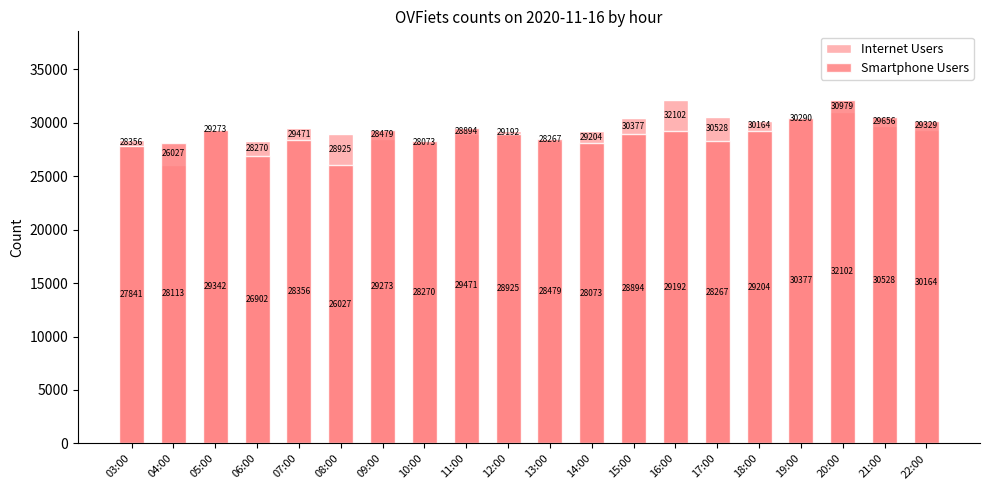

List the labels in order of Internet Users value, largest first.

16:00, 20:00, 17:00, 15:00, 19:00, 18:00, 21:00, 07:00, 22:00, 05:00, 14:00, 12:00, 08:00, 11:00, 09:00, 03:00, 06:00, 13:00, 10:00, 04:00